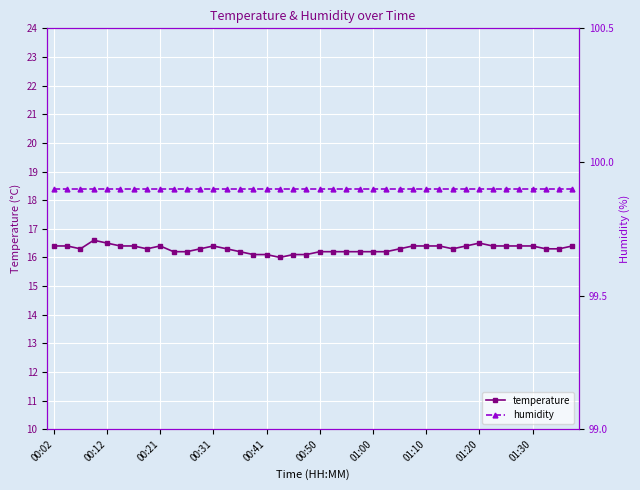

Is it true that temperature equals 16.2 at 00:50?

True